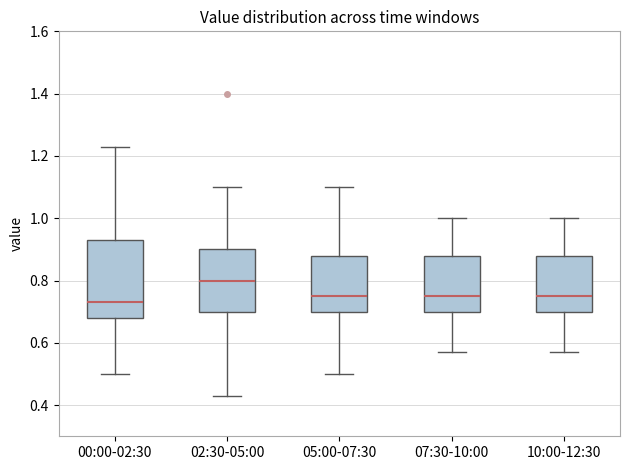

Where does the lower whisker of the box for 02:30-05:00 end on the y-axis? The values are not printed on the chart, so give them approximately, as read against the axis.

0.44